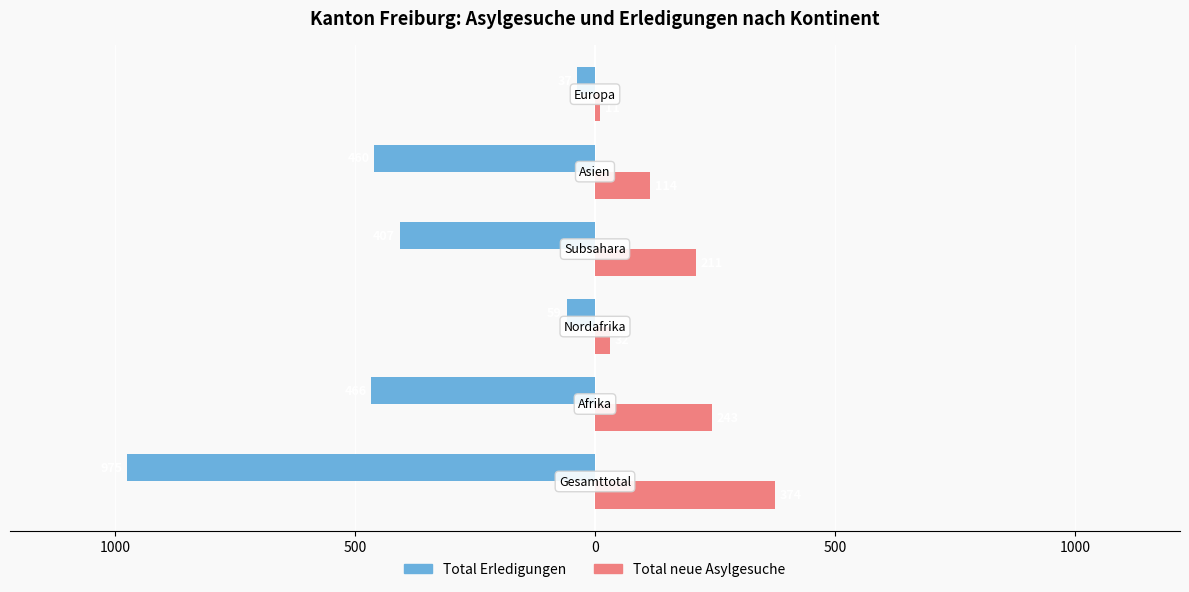

Reading left to right, list all the values displayed in this chart.

Total Erledigungen: 1500=-975	1000=-466	500=-59	0=-407	500=-460	1000=-37
Total neue Asylgesuche: 1500=374	1000=243	500=32	0=211	500=114	1000=11